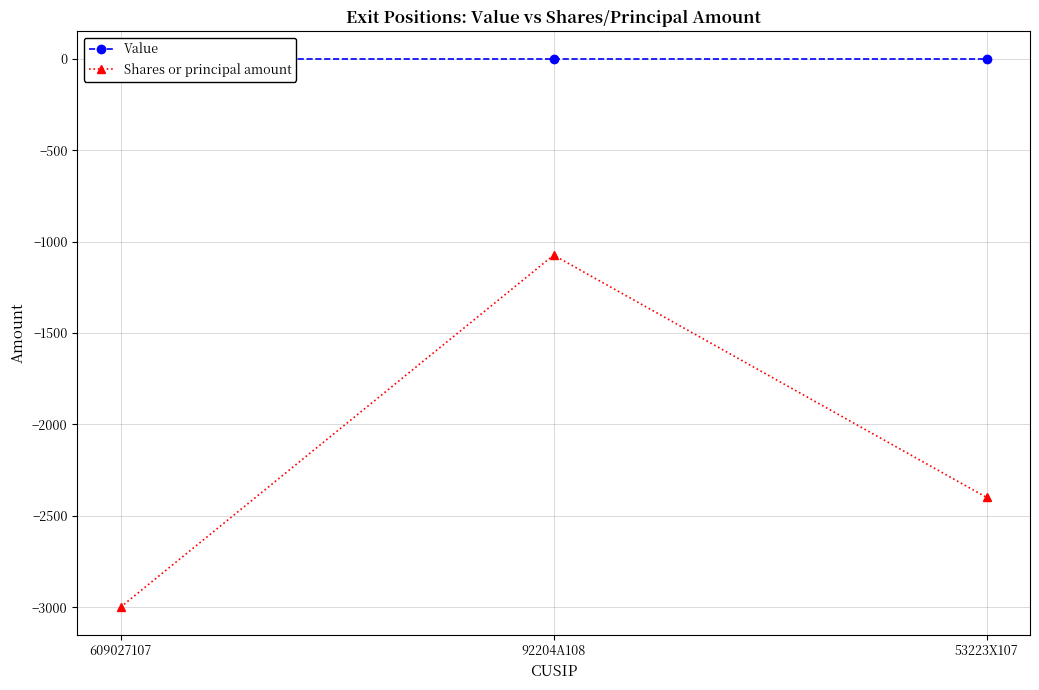

At which category is the sum across all series the highest?

92204A108